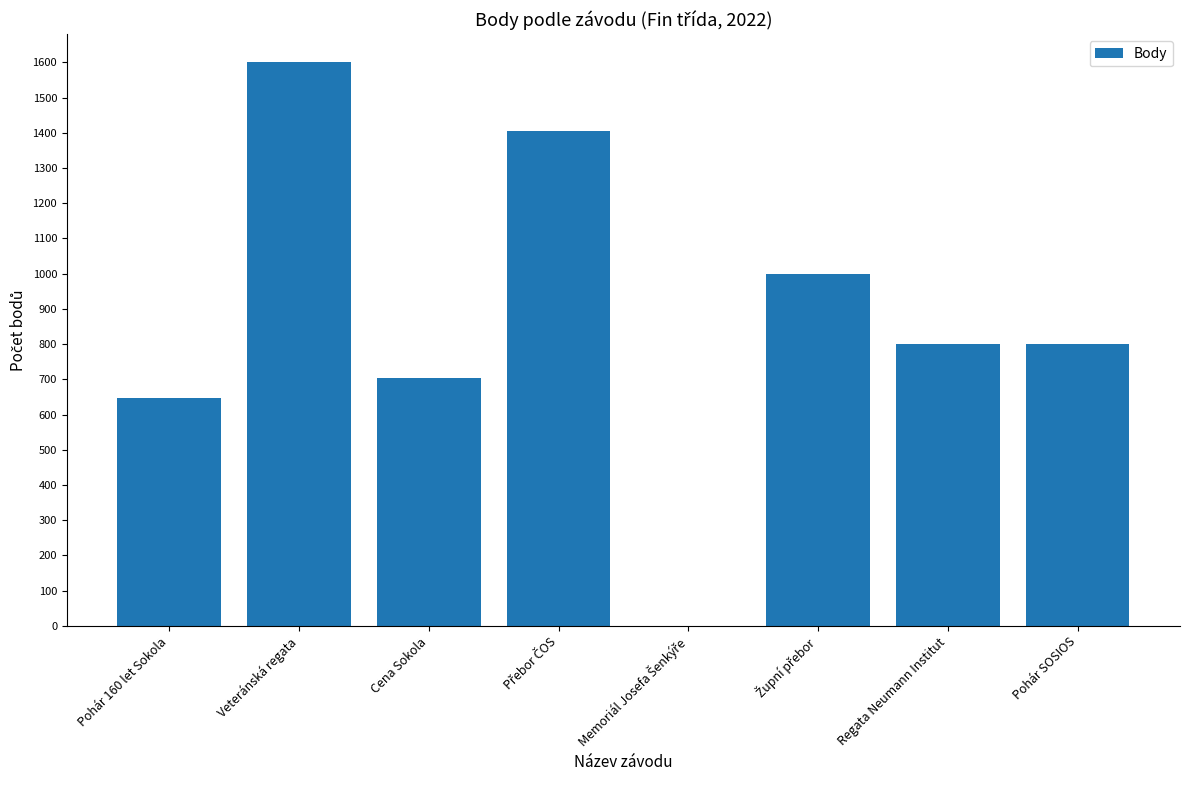

Approximately how many times larger is the value at Cena Sokola compared to Veteránská regata?

0.4